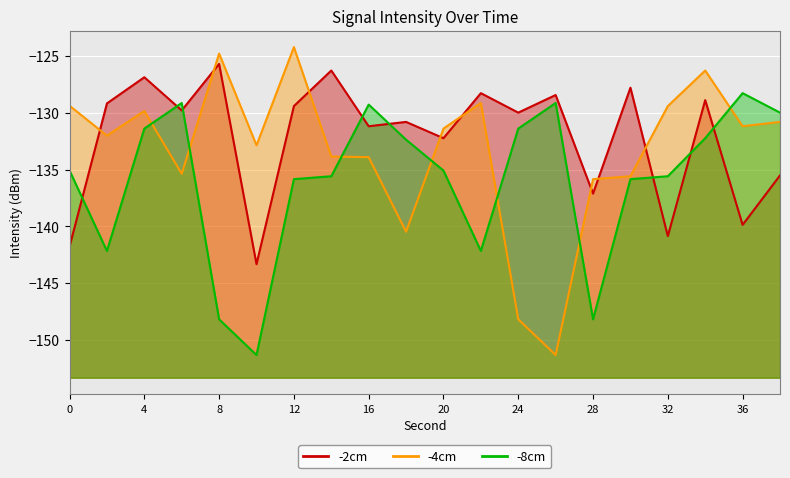

List the labels in order of -4cm value, smallest first.

26, 24, 18, 28, 30, 6, 16, 14, 10, 2, 20, 36, 38, 4, 32, 0, 22, 34, 8, 12